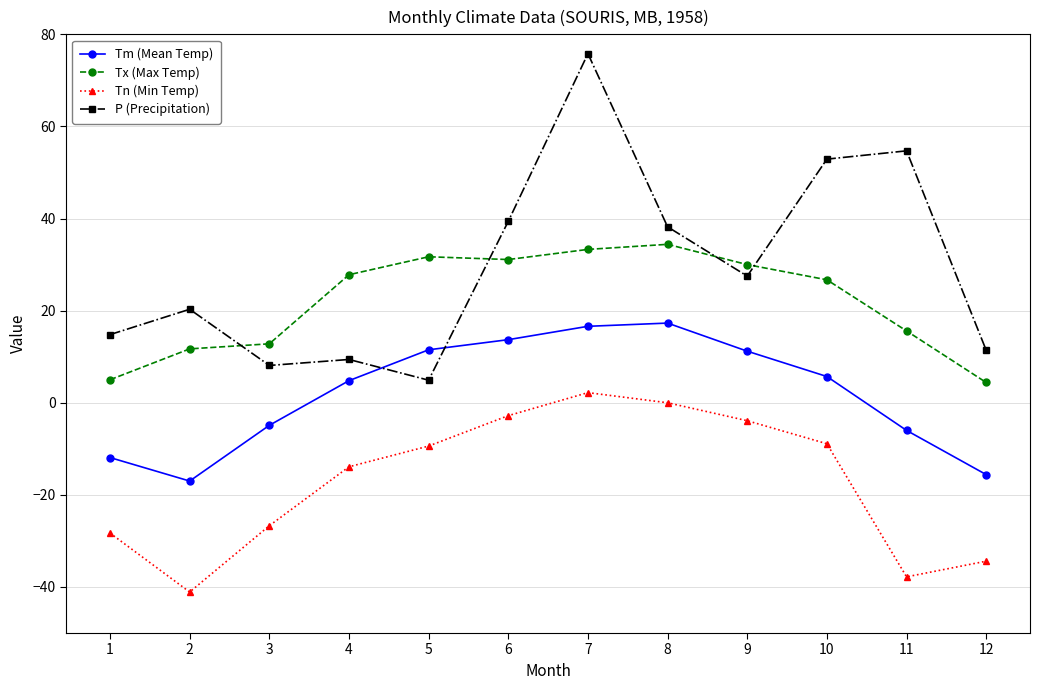

What is the value of the Tx (Max Temp) point at the 11th from the left?

15.6